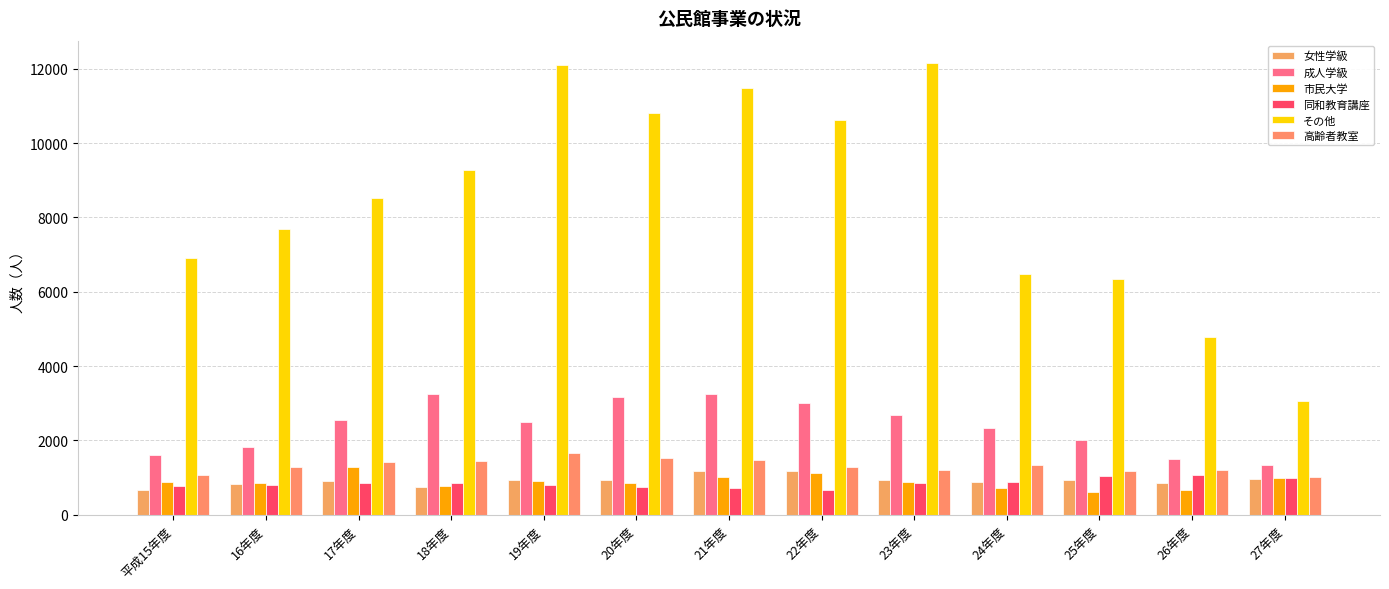

Which series has the largest total across all categories?

その他